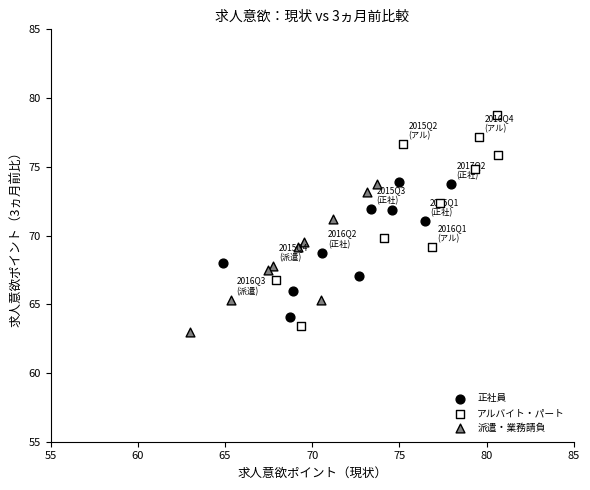

Which series contains the highest Y value?

アルバイト・パート